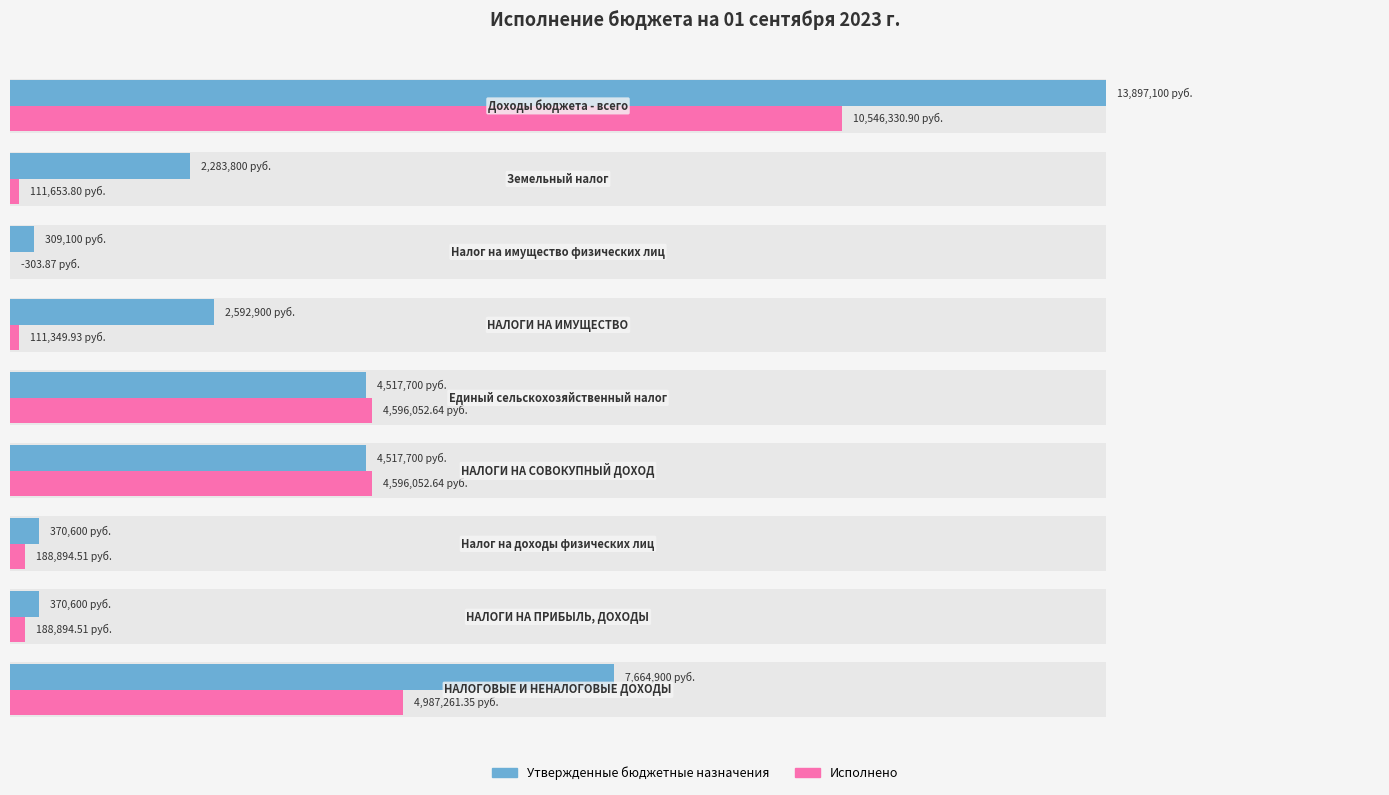

What is the minimum value for Утвержденные бюджетные назначения?

309100.0